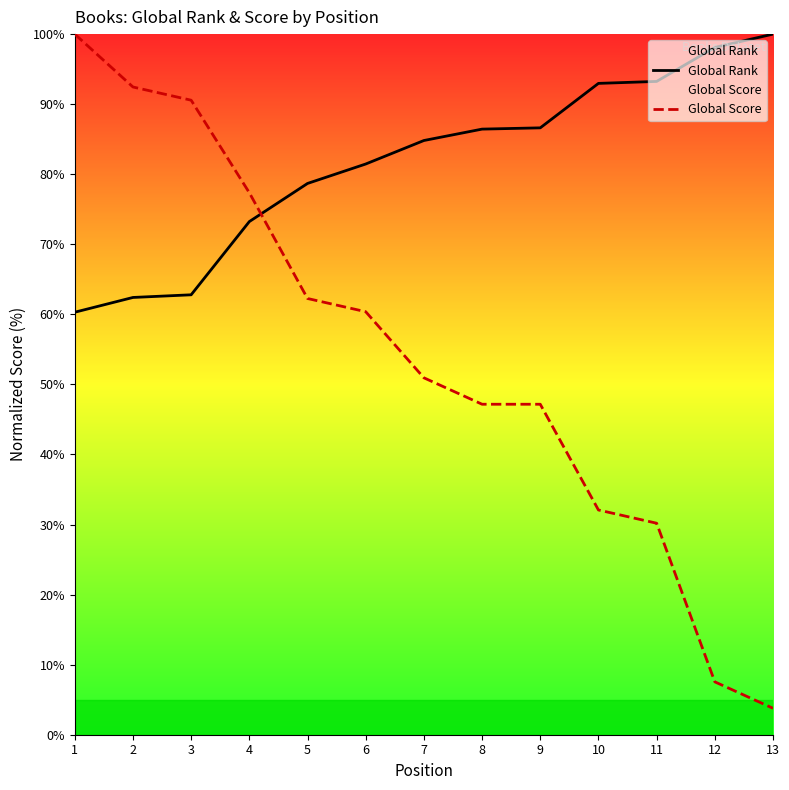

Which series changed the most between 3 and 5?

Global Score